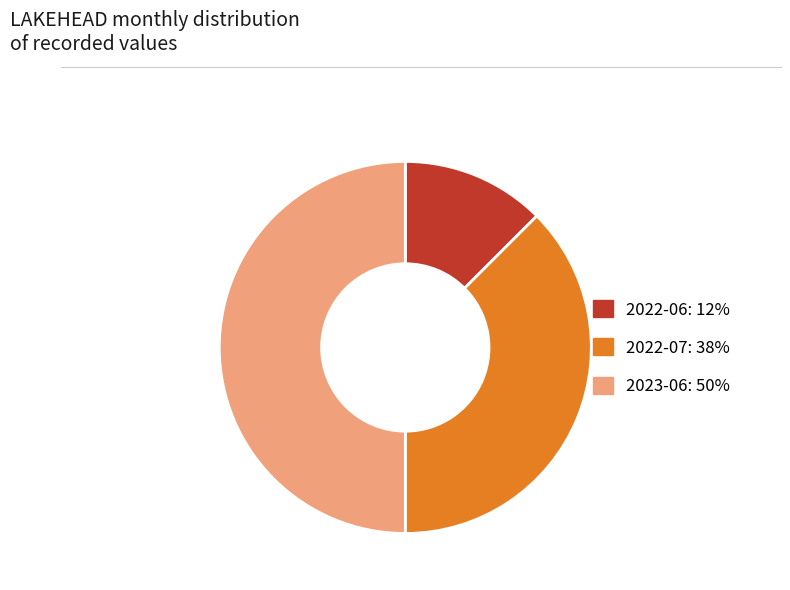

Which has a higher value, 2023-06 or 2022-07?

2023-06